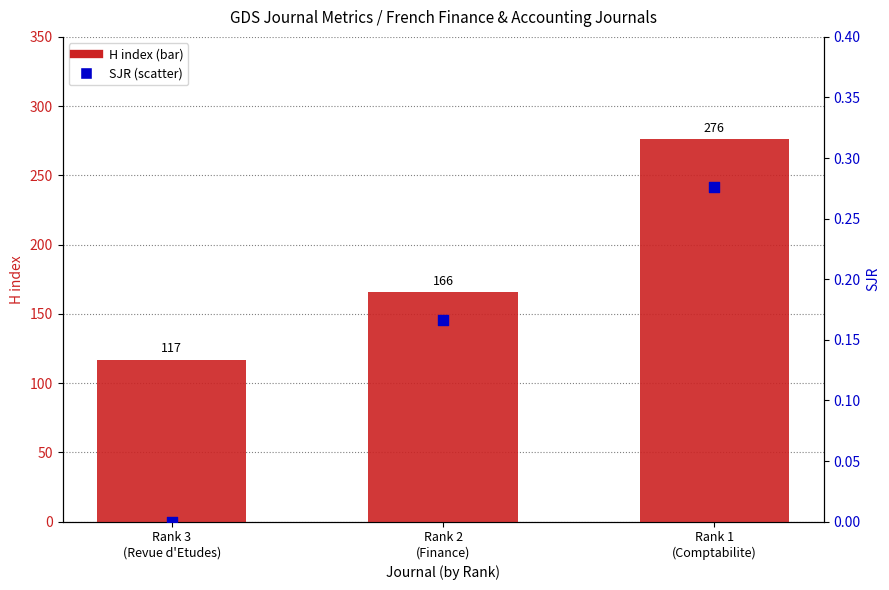

Which series has the largest total across all categories?

H index